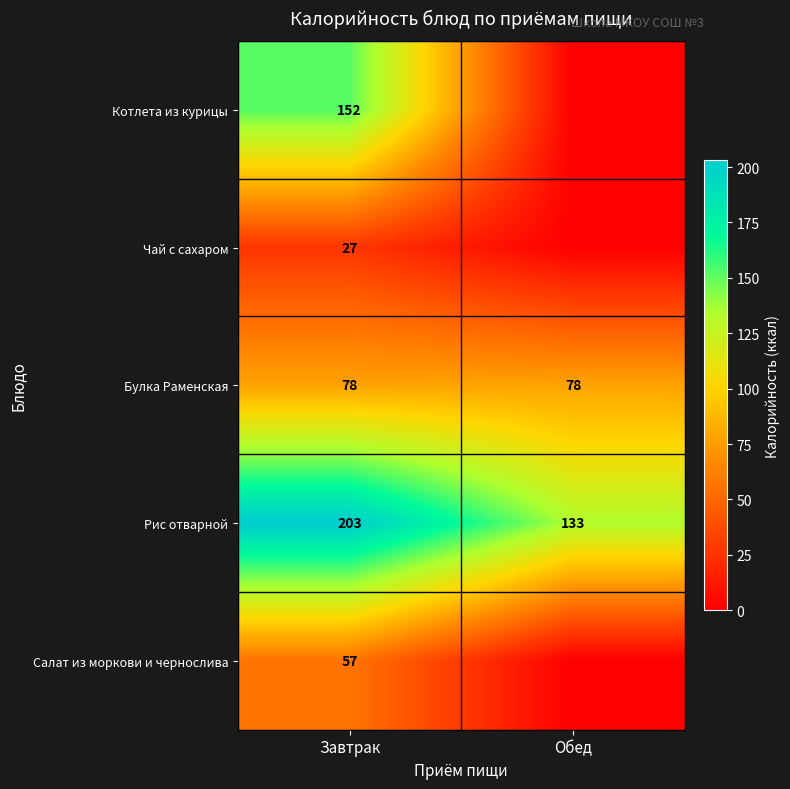

Which category has the highest value in the Рис отварной series?

Завтрак